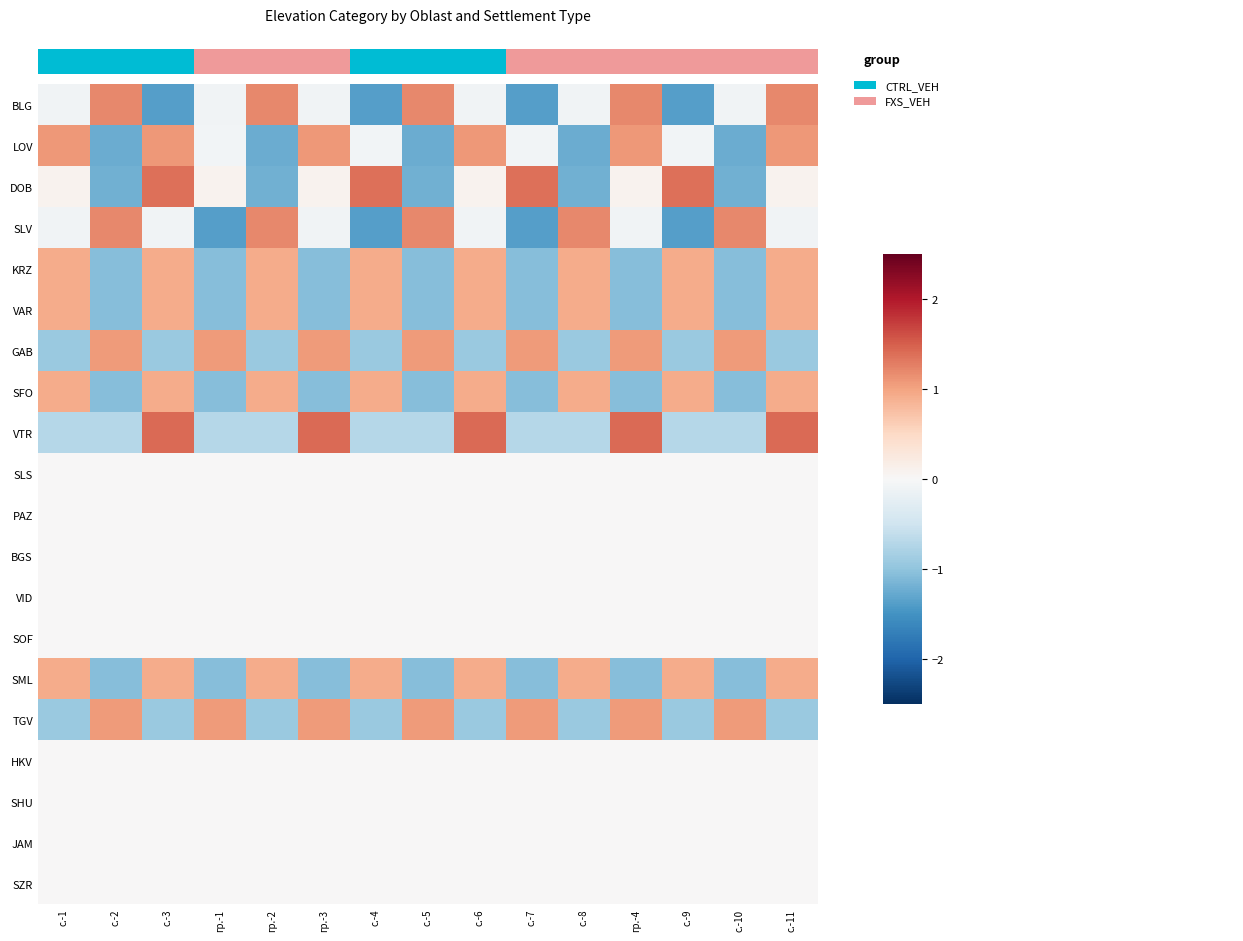

List the series in order of their peak value, lowest first.

SLS, PAZ, BGS, VID, SOF, HKV, SHU, JAM, SZR, KRZ, VAR, SFO, SML, GAB, TGV, LOV, BLG, SLV, DOB, VTR